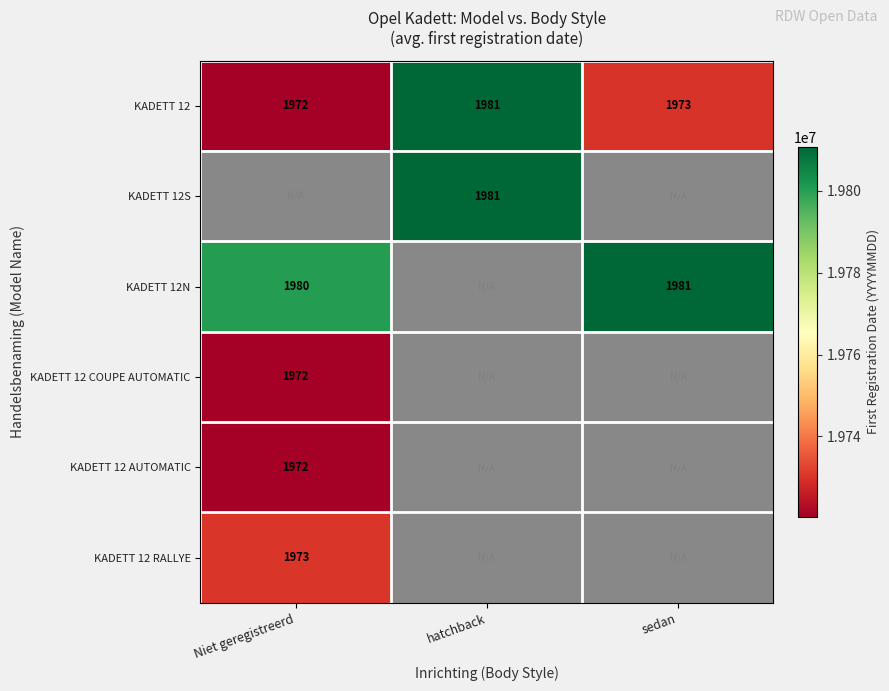

Where does the KADETT 12 series first go above 1973?

hatchback